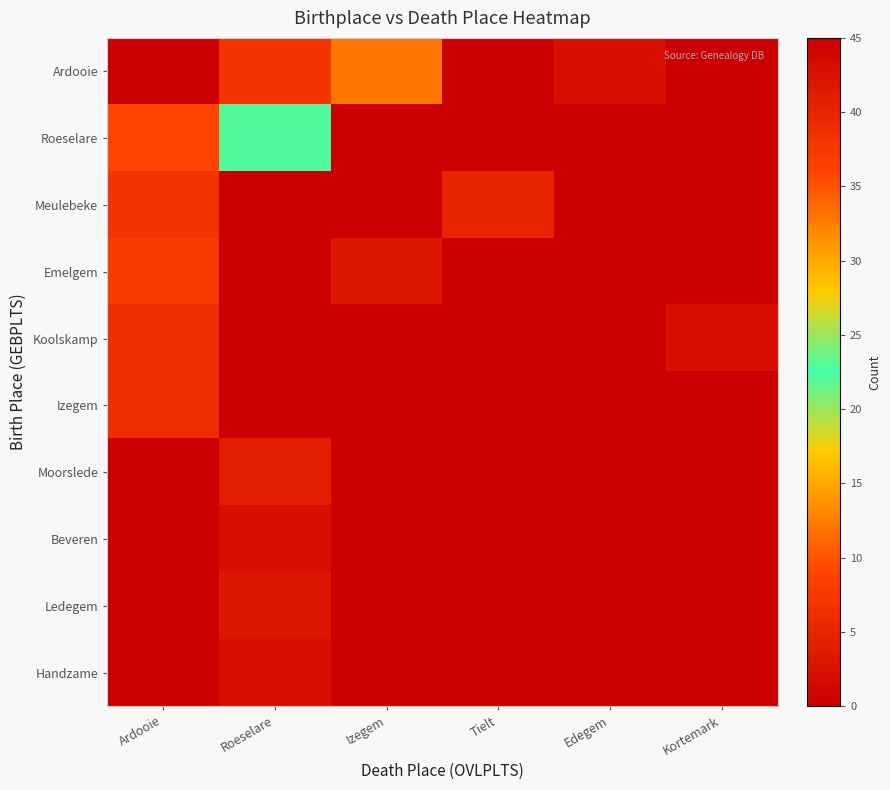

Which series changed the most between Tielt and Kortemark?

Meulebeke